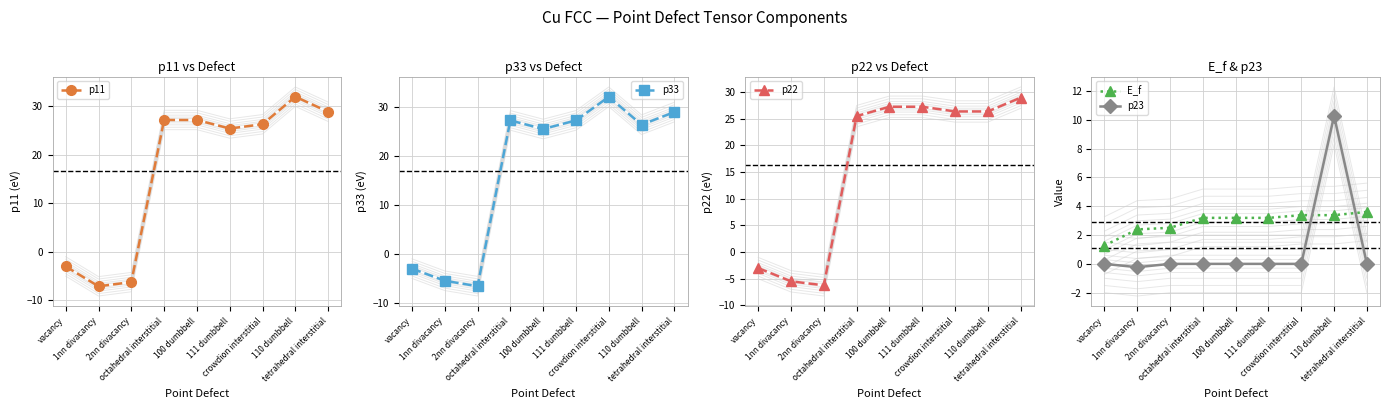

What is the value of the E_f point at the 4th from the left?

3.2